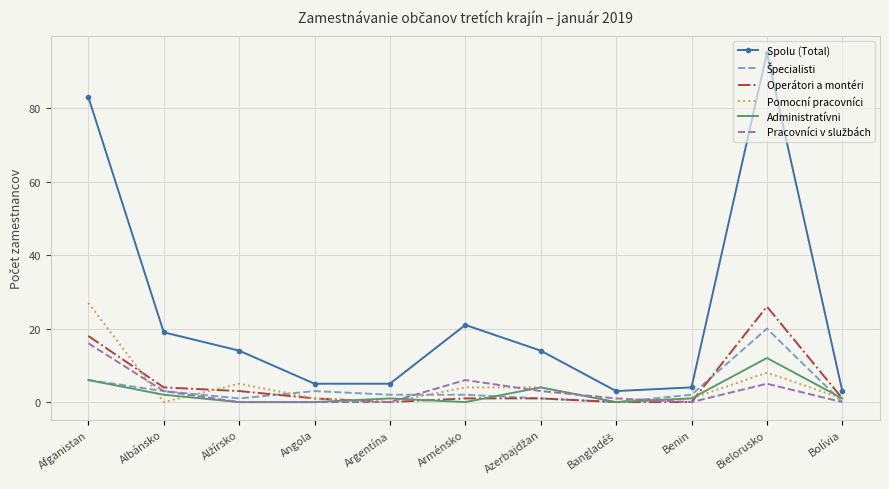

Which label corresponds to the largest value in the chart?

Bielorusko